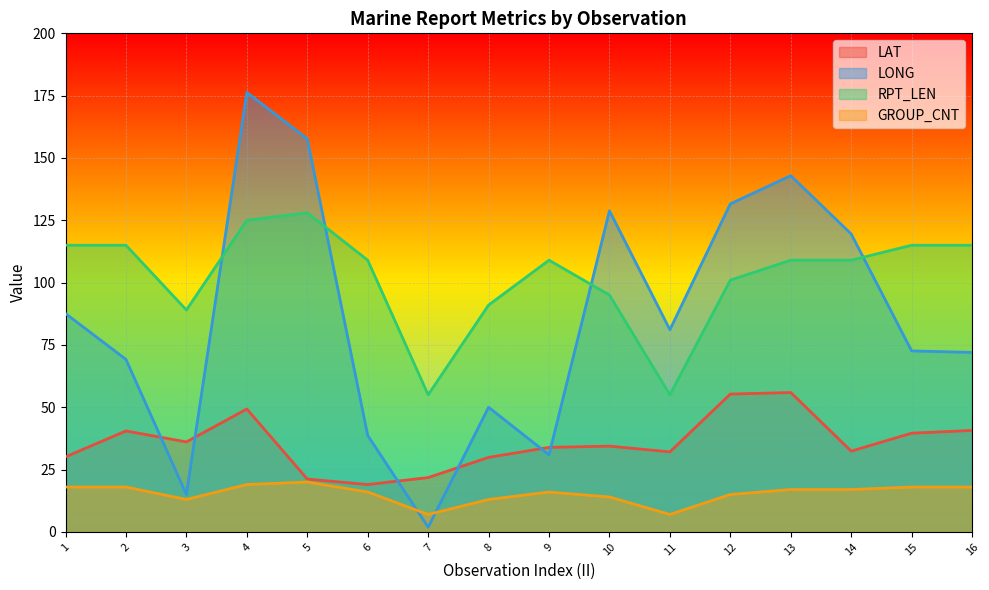

What is the total value across all series at 5?

326.9